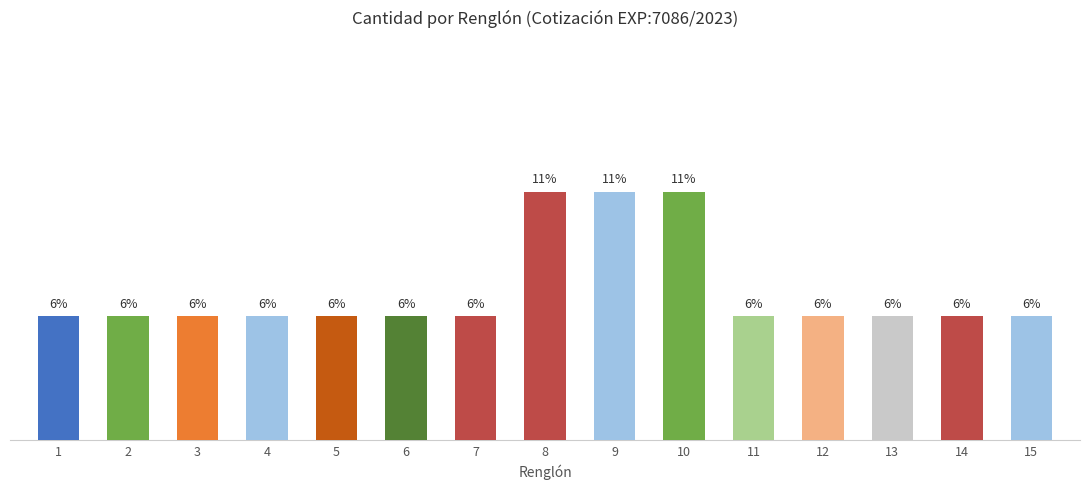

List the labels in order of value, largest first.

8, 9, 10, 1, 2, 3, 4, 5, 6, 7, 11, 12, 13, 14, 15